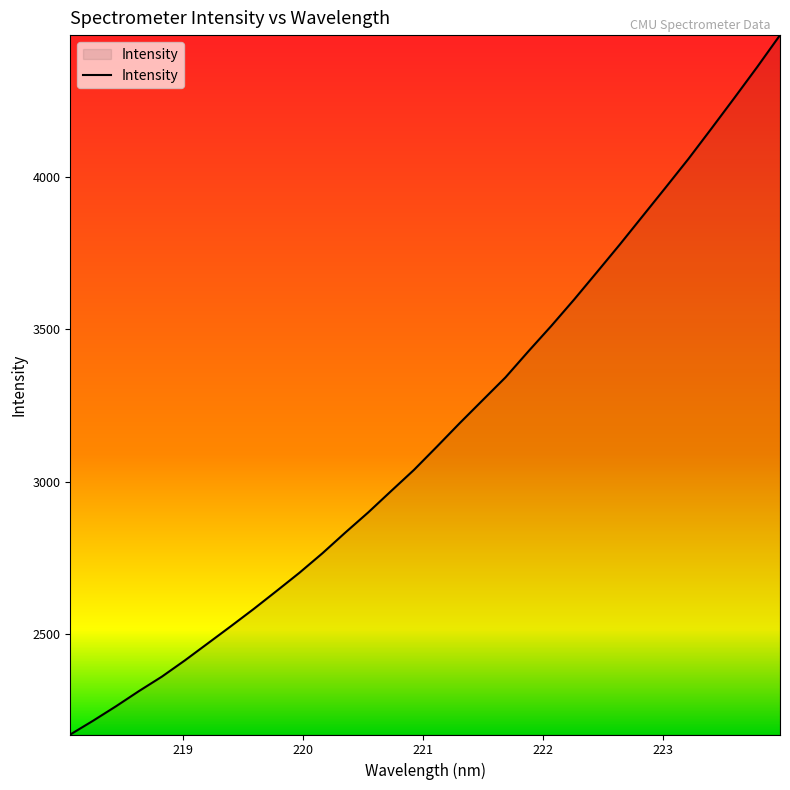

What is the minimum value shown in the chart?

2169.1